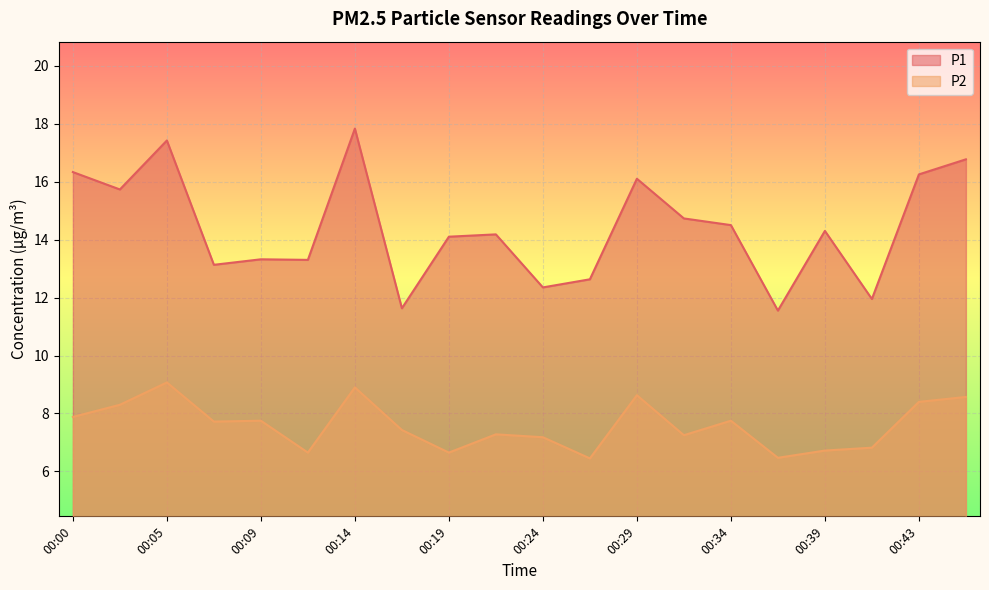

What value does the P2 series have at 00:36?

6.5